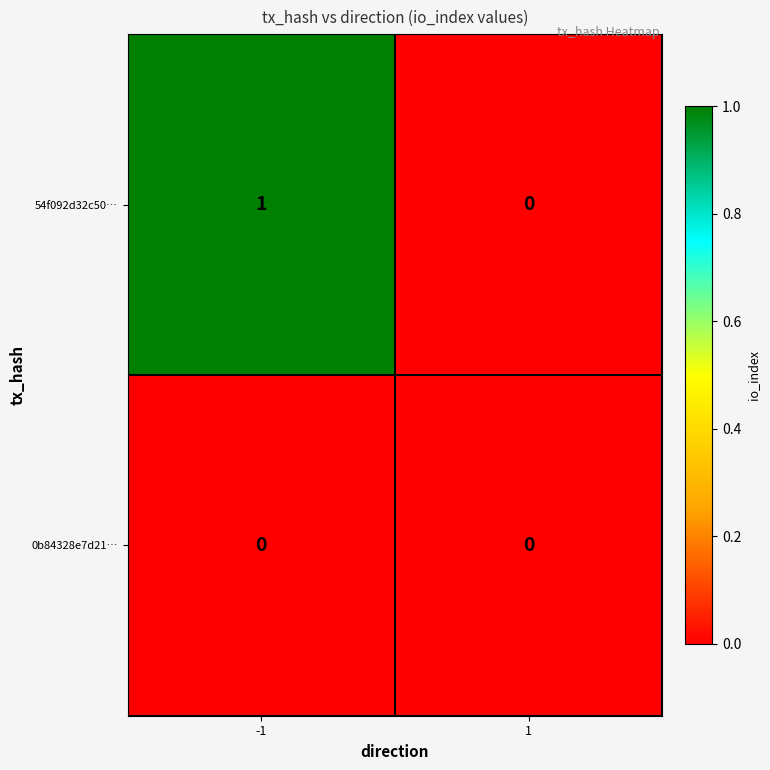

Which series has the largest range (max minus min)?

54f092d32c50…